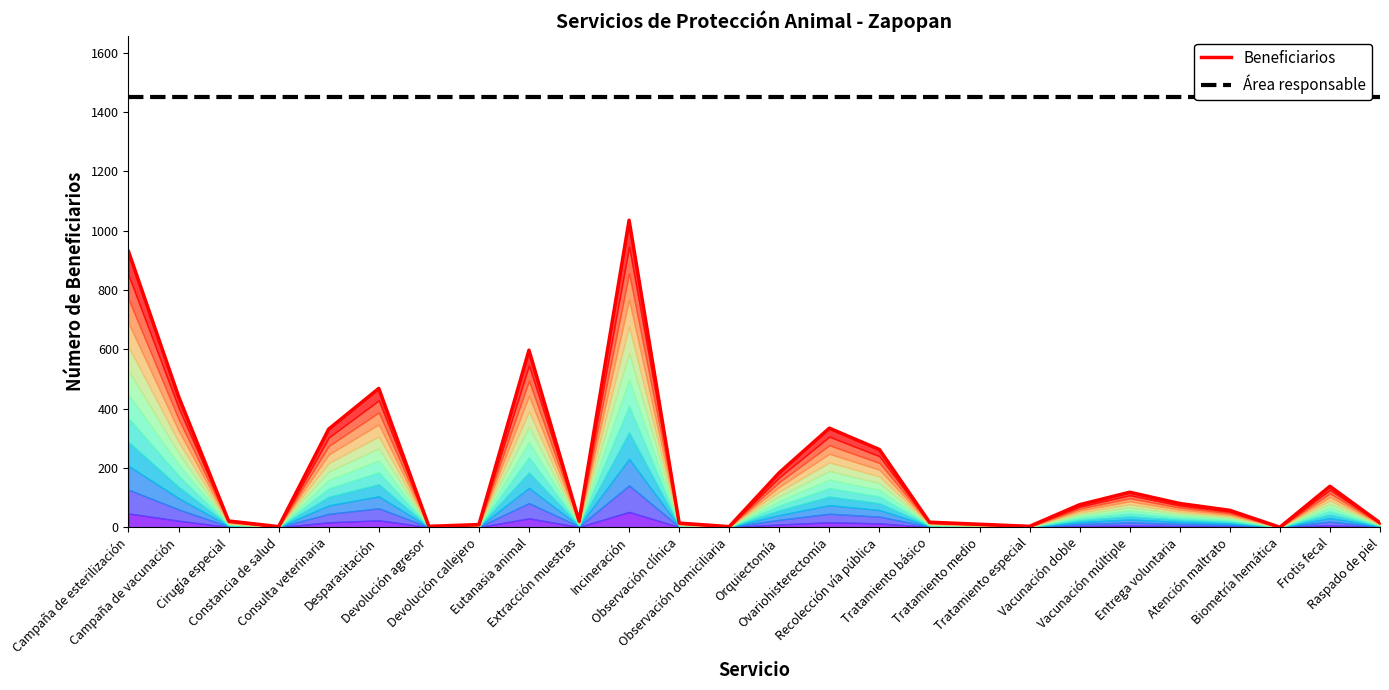

What is the maximum value shown in the chart?

1449